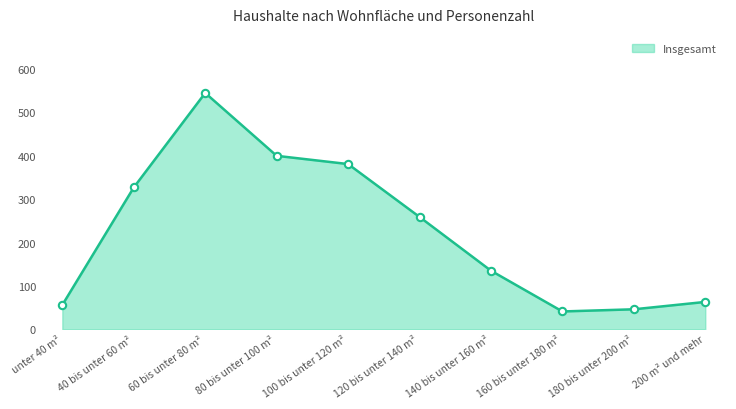

What is the change in value from 100 bis unter 120 m² to 200 m² und mehr?

-318